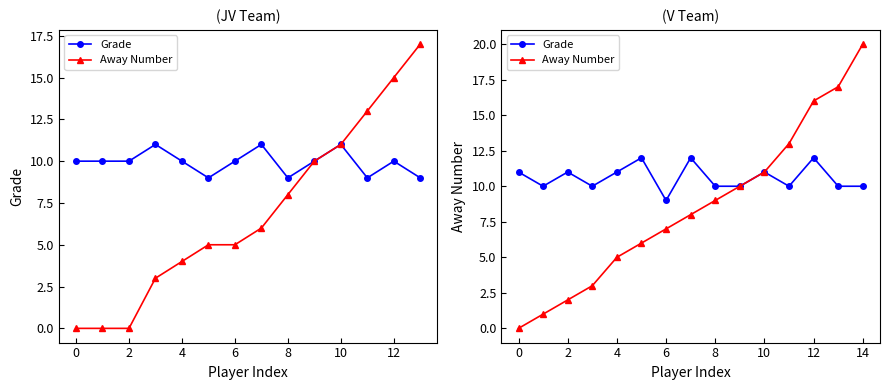

What is the label of the 5th point from the right?

10